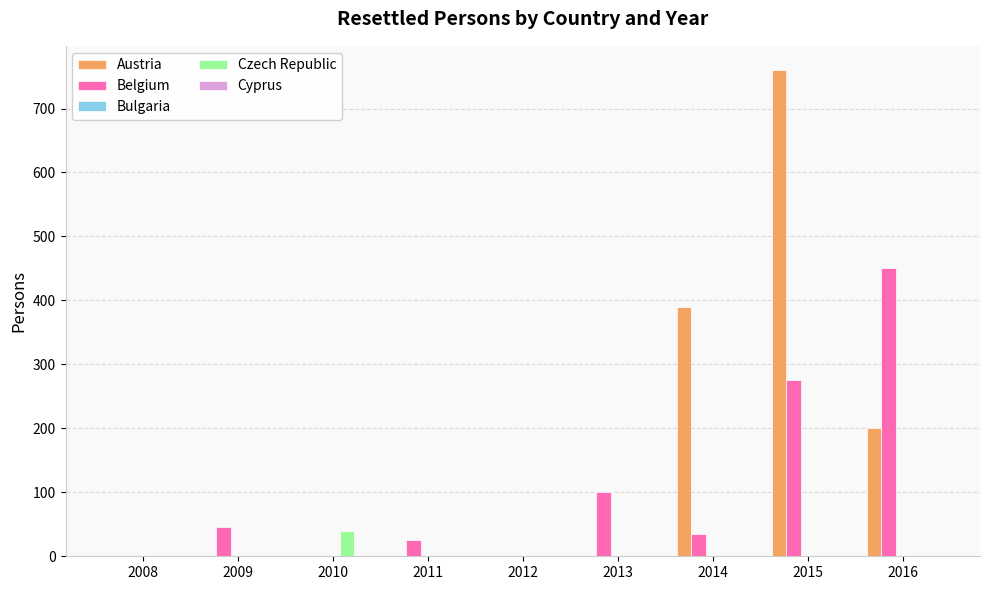

How many data points does each series have?

9